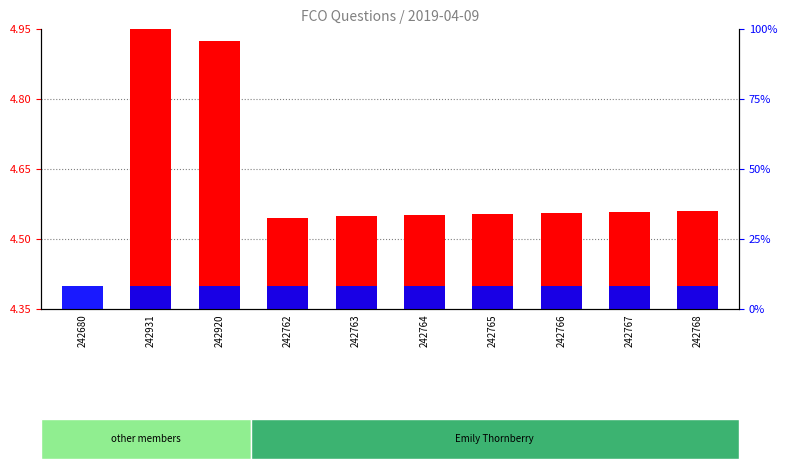

Is the value of uin (transformed count) at 242765 greater than the value of house id (percentile rank within sample) at 242768?

Yes